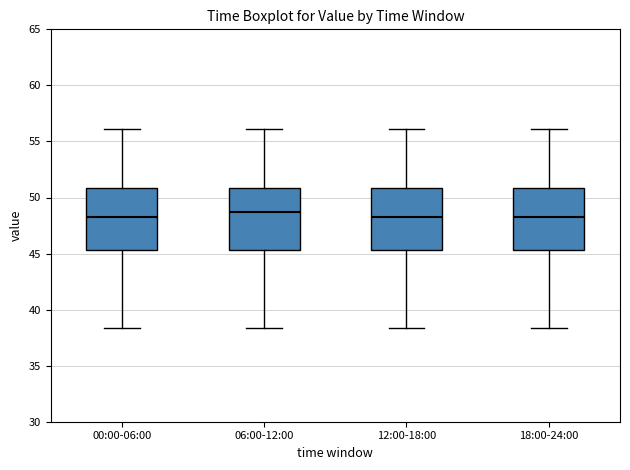

Reading left to right, read every box against the y-axis: the position of its median line, the range the box covers, and the ends of its whiskers. The values are not printed on the chart, so give them approximately, as read against the axis.

00:00-06:00: median 48.5, box 45.5 to 51.0, whiskers 38.5 to 56.0
06:00-12:00: median 48.5, box 45.5 to 51.0, whiskers 38.5 to 56.0
12:00-18:00: median 48.5, box 45.5 to 51.0, whiskers 38.5 to 56.0
18:00-24:00: median 48.5, box 45.5 to 51.0, whiskers 38.5 to 56.0